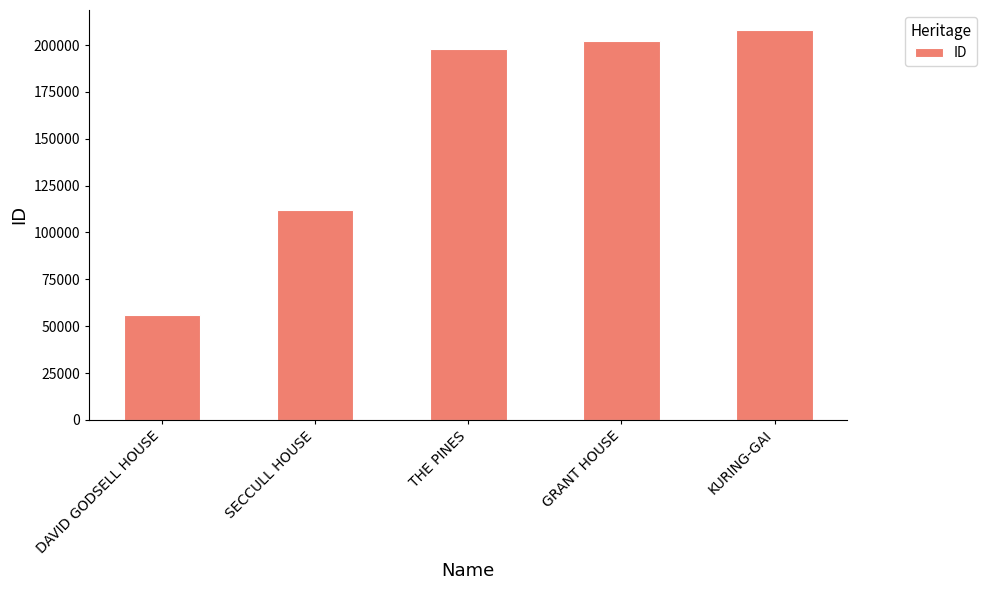

Where is the data nearest to the value 132102?

SECCULL HOUSE